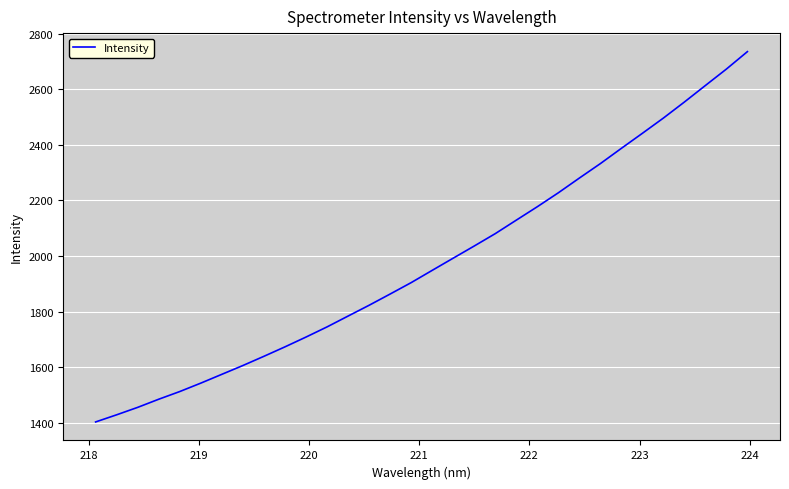

What is the minimum value shown in the chart?

1402.8